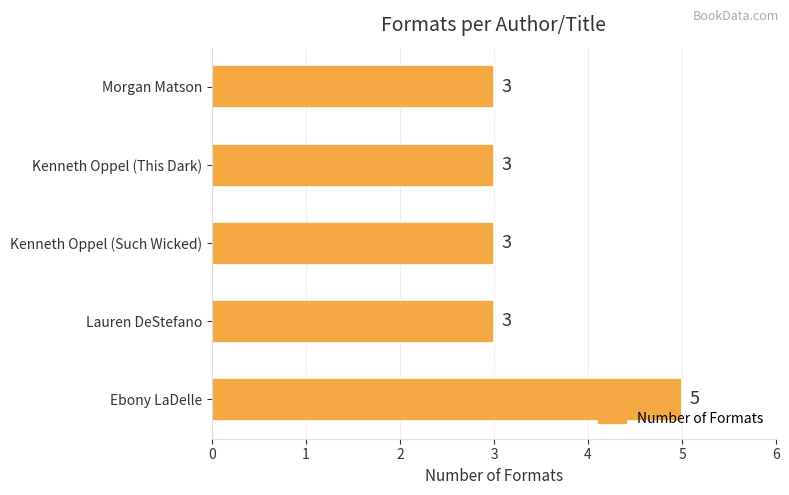

Count the number of data series in this chart.

1